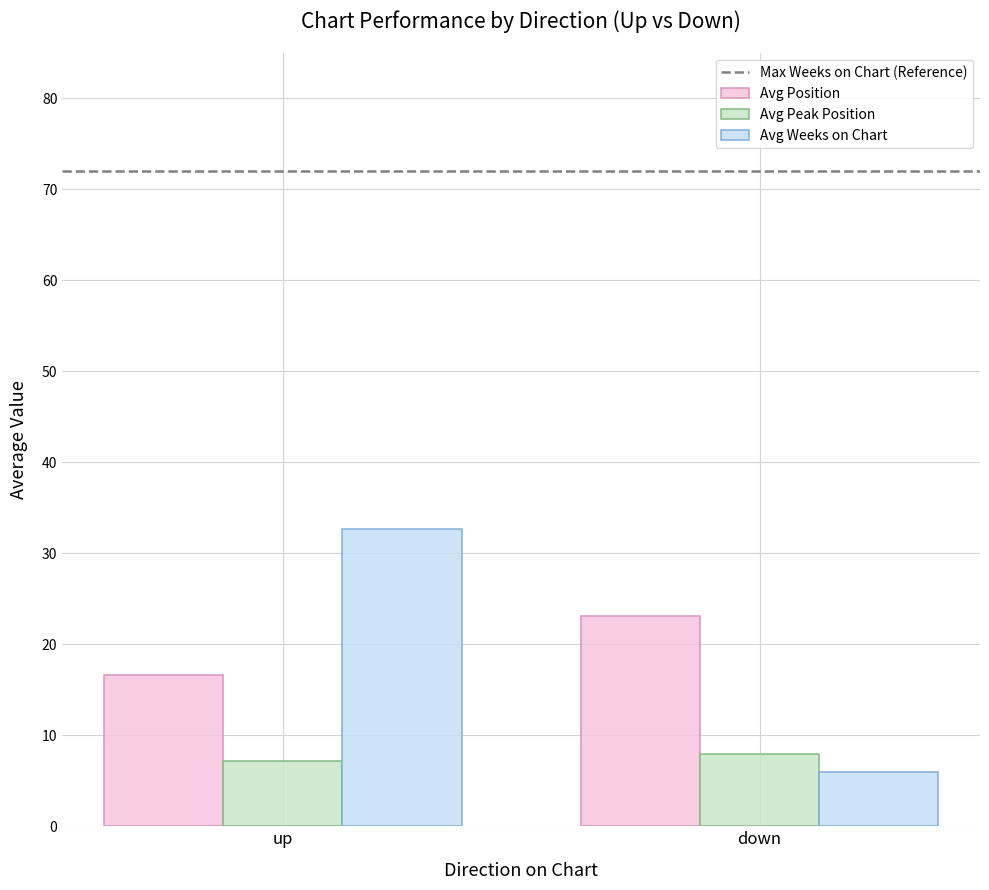

What position from the right is down?

1